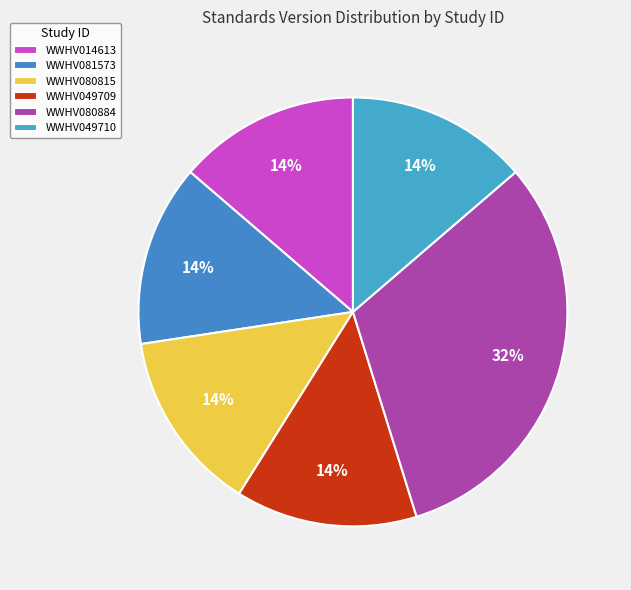

What is the ratio of the value at WWHV014613 to the value at WWHV049709?

1.0